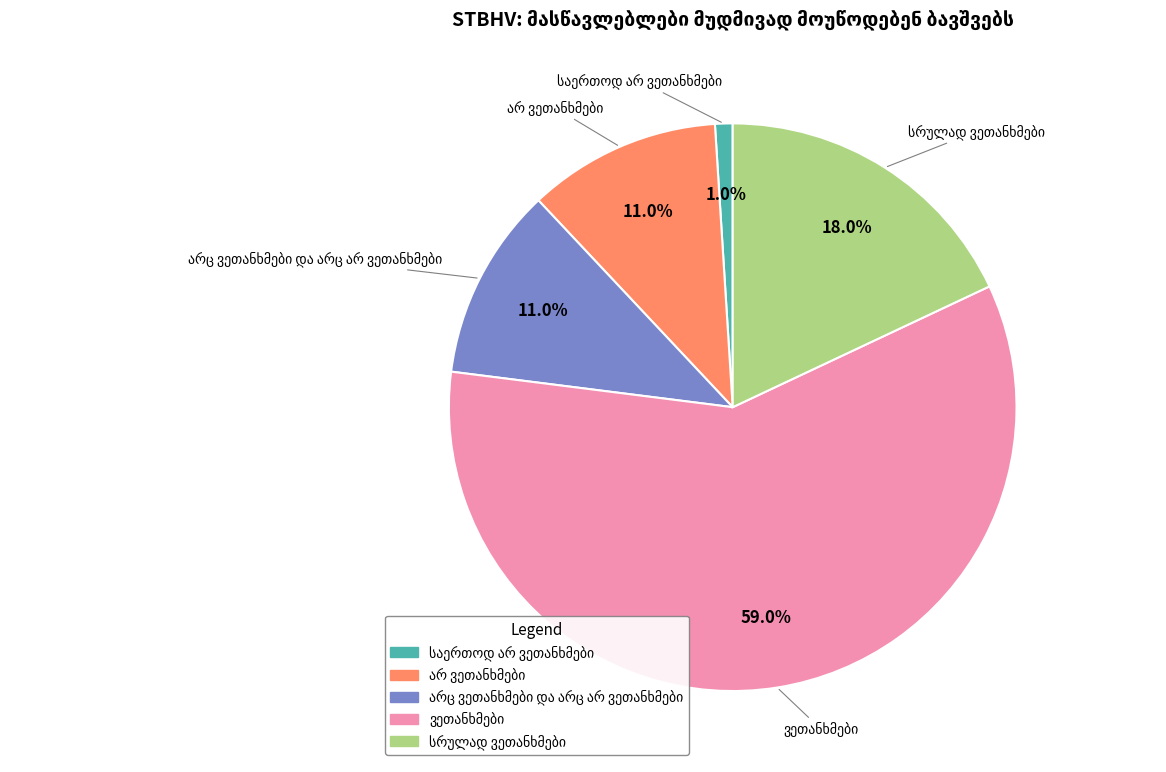

Is there a majority slice in this chart?

Yes